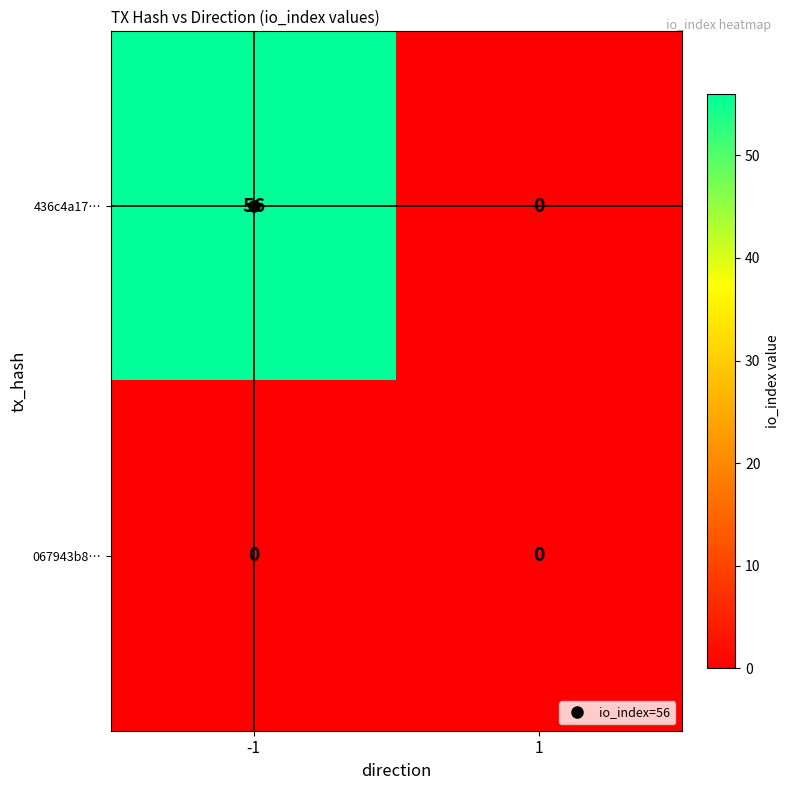

What is the maximum value shown in the chart?

56